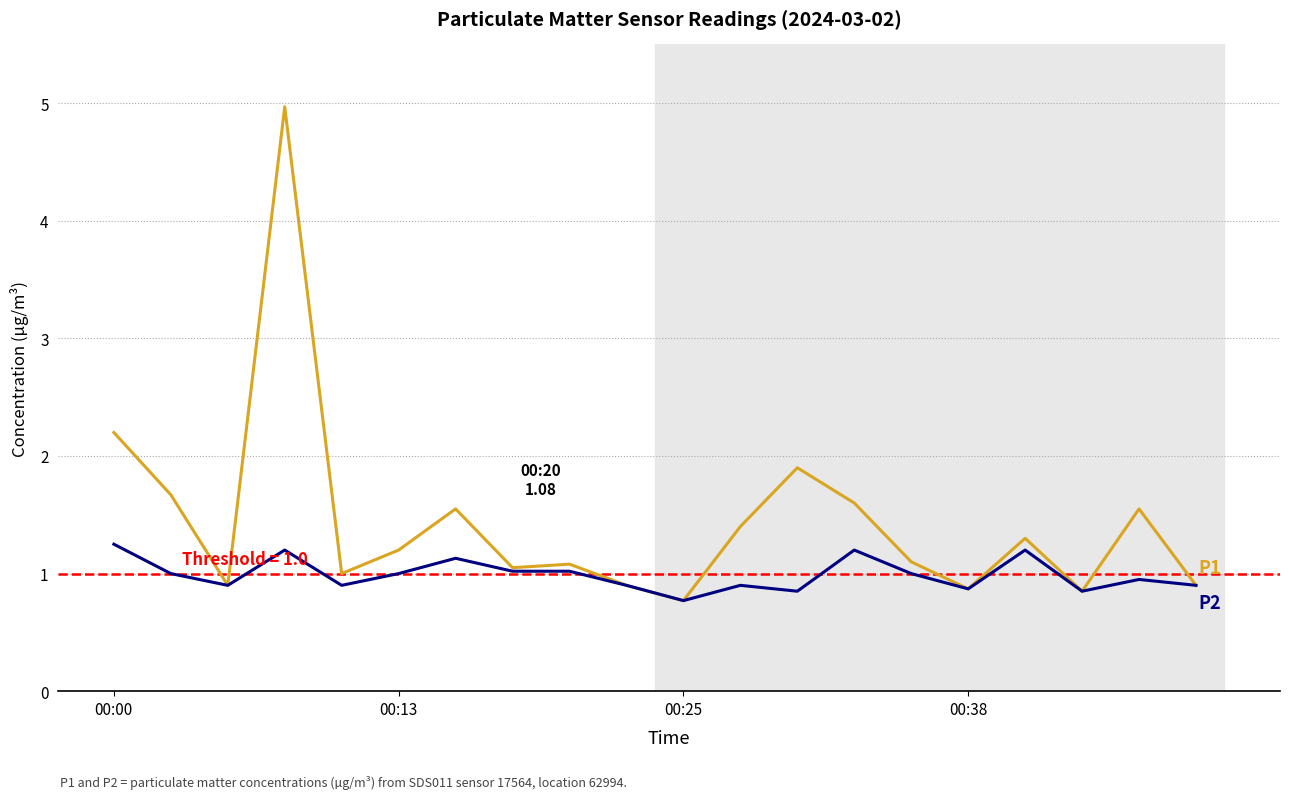

What is the greatest value displayed?

5.0